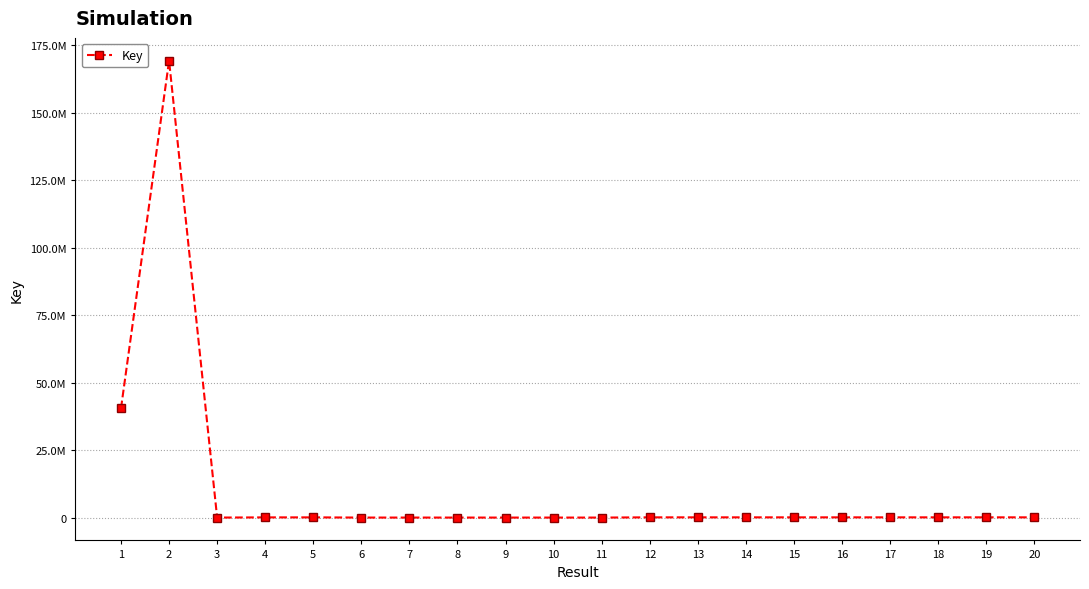

Does the chart have visible grid lines?

Yes